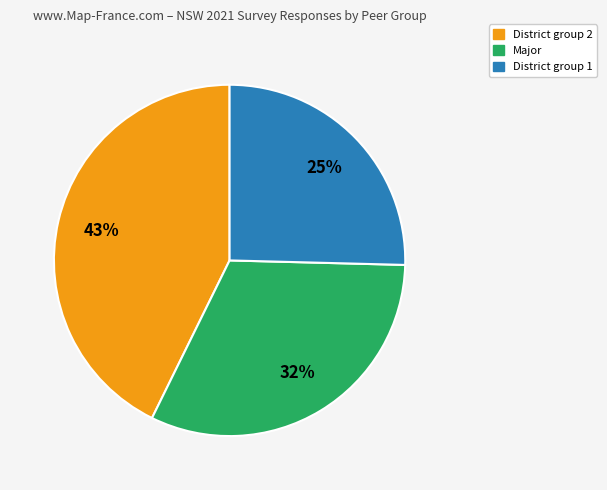

To the nearest percent, what portion does Major represent?

32%